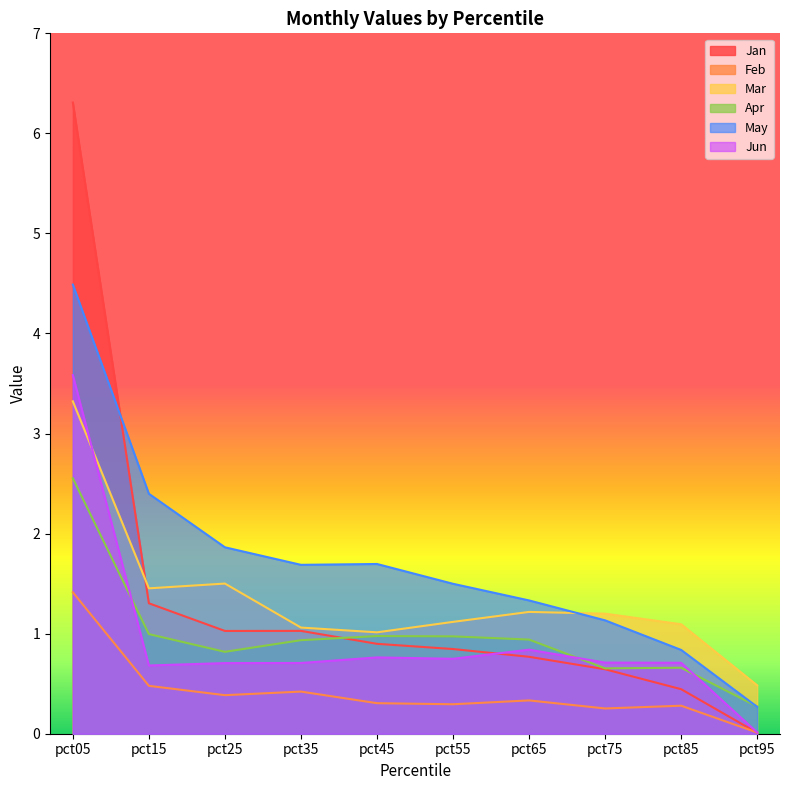

Reading right to left, transcribe all the data shown in this chart.

Jan: 0.0	0.4	0.6	0.8	0.8	0.9	1.0	1.0	1.3	6.3
Feb: 0.0	0.3	0.3	0.3	0.3	0.3	0.4	0.4	0.5	1.4
Mar: 0.5	1.1	1.2	1.2	1.1	1.0	1.1	1.5	1.5	3.3
Apr: 0.3	0.7	0.7	0.9	1.0	1.0	0.9	0.8	1.0	2.6
May: 0.3	0.8	1.1	1.3	1.5	1.7	1.7	1.9	2.4	4.5
Jun: 0.0	0.7	0.7	0.8	0.7	0.8	0.7	0.7	0.7	3.6